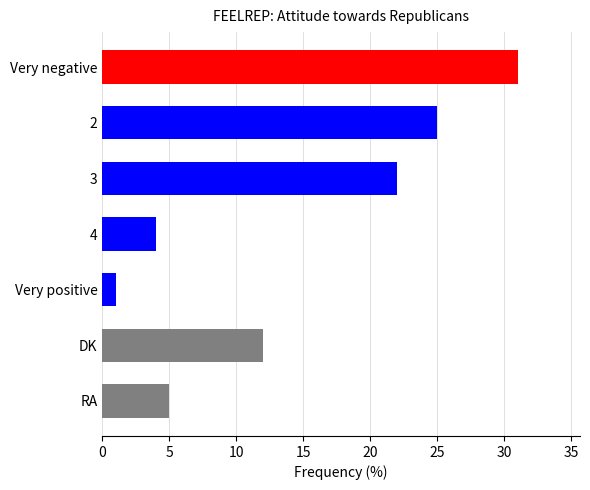

The value at 4 is 2. True or false?

False